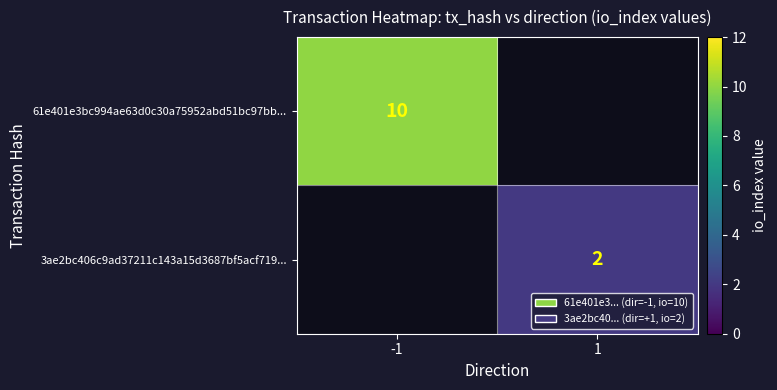

At which category does the chart reach its minimum across all series?

1